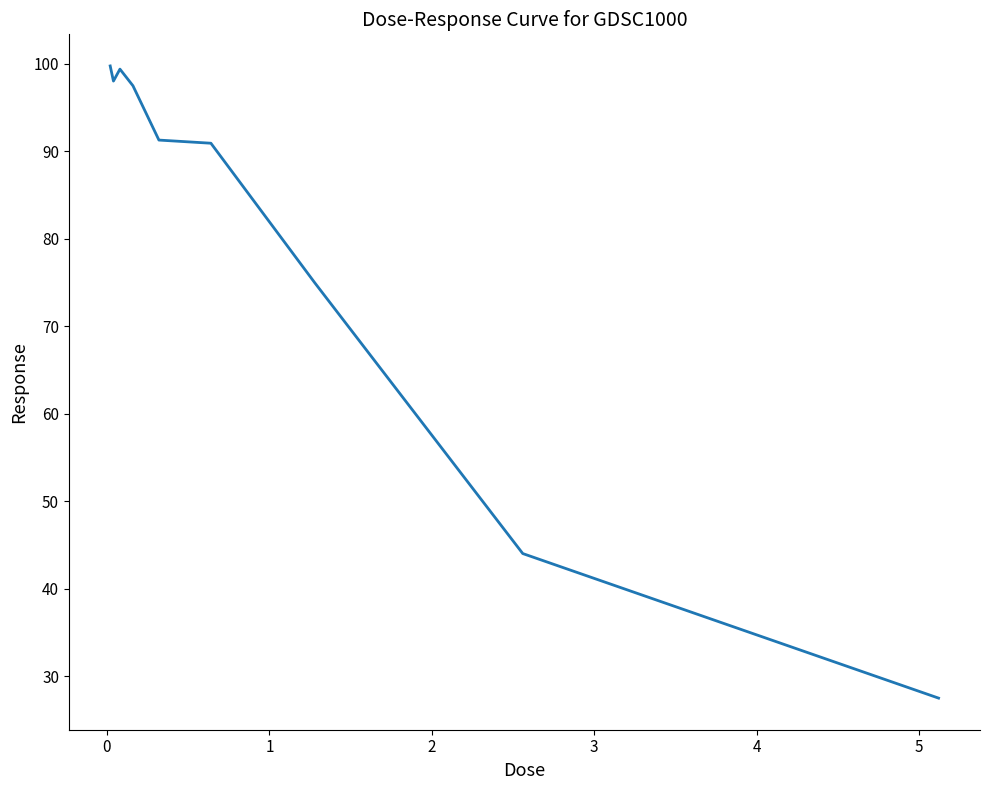

What is the difference between the maximum and second lowest values?

55.7